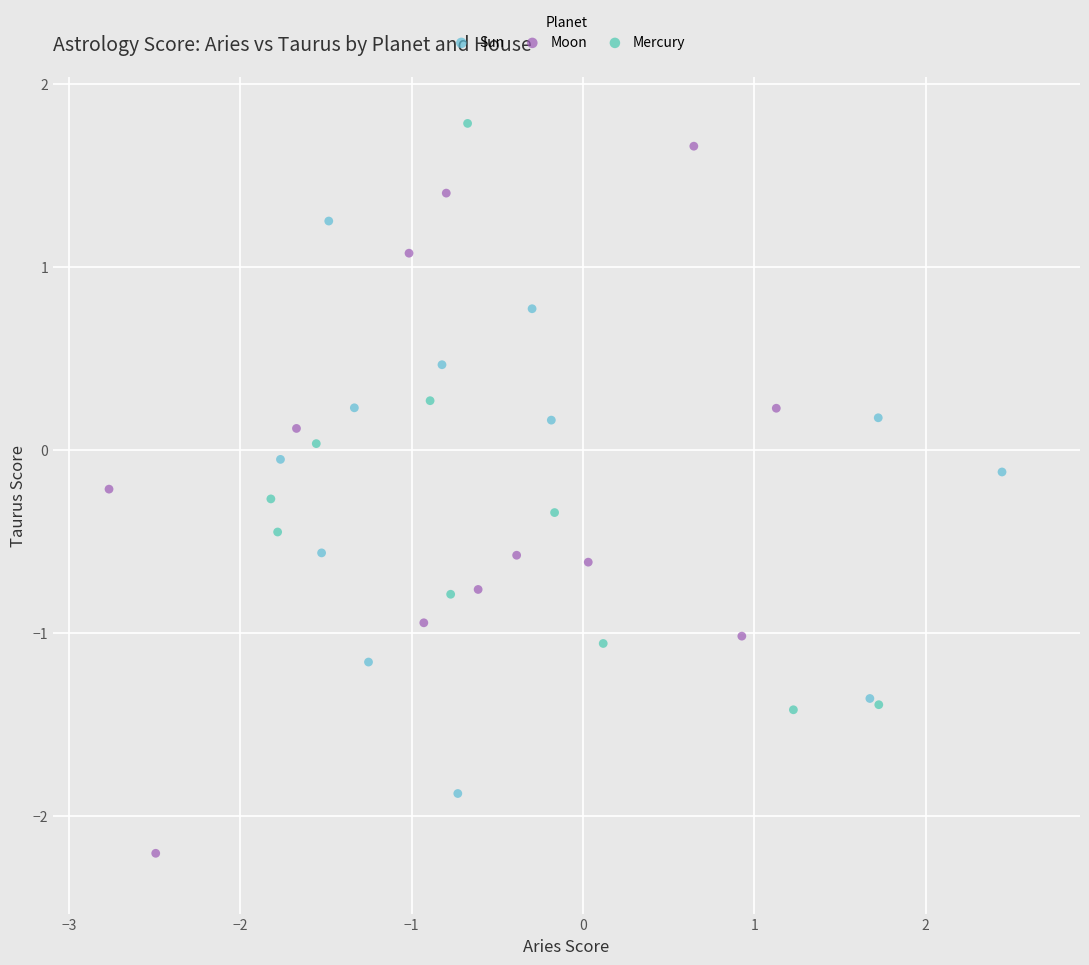

Which series contains the lowest Y value?

Moon